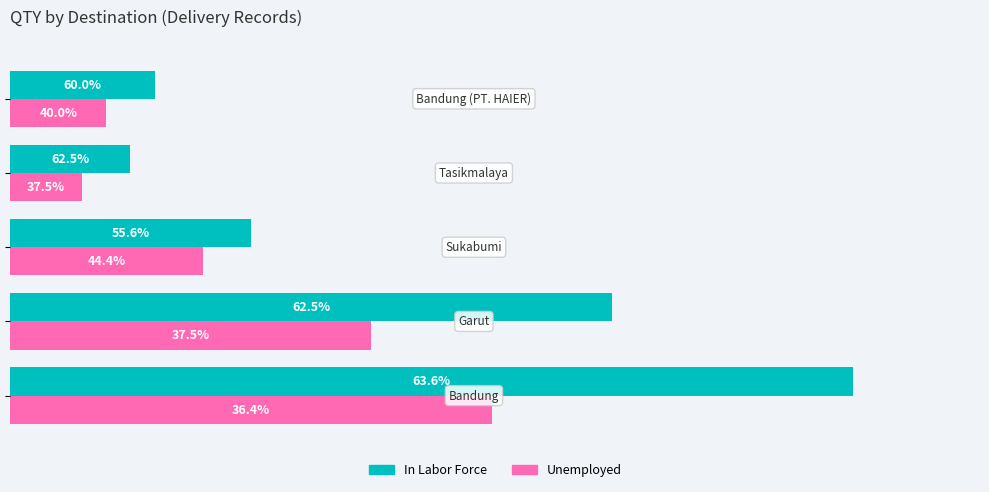

What are all the series names shown in the legend?

In Labor Force, Unemployed